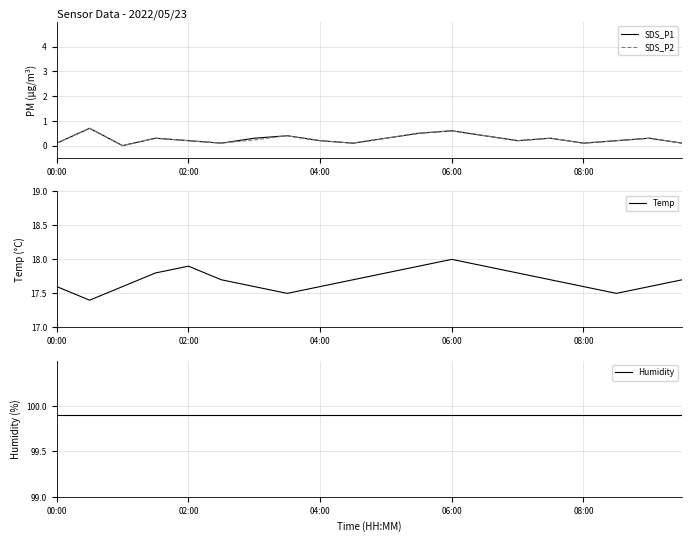

True or false: SDS_P1 and Temp intersect in this chart.

False